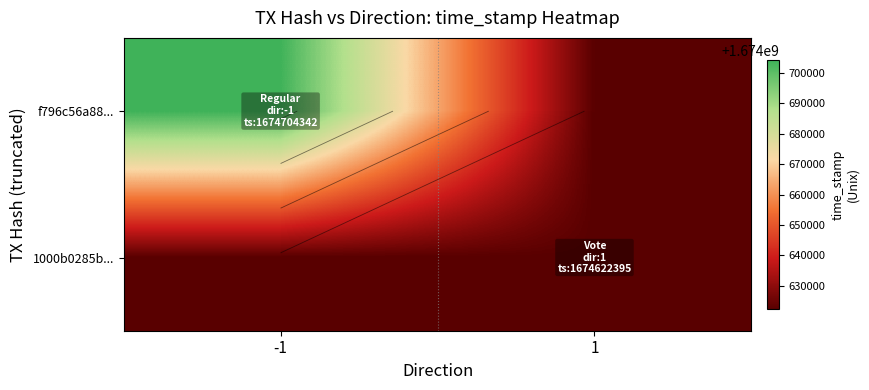

What value does the f796c56a88... series have at -1, to the nearest 10?

1674704340